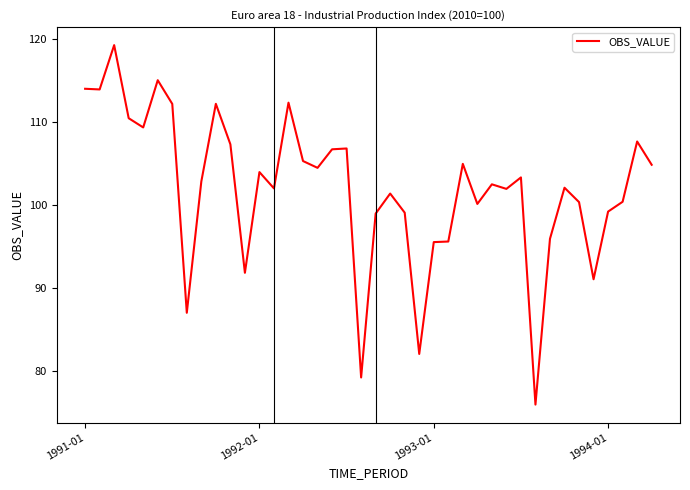

What is the greatest value displayed?

119.2